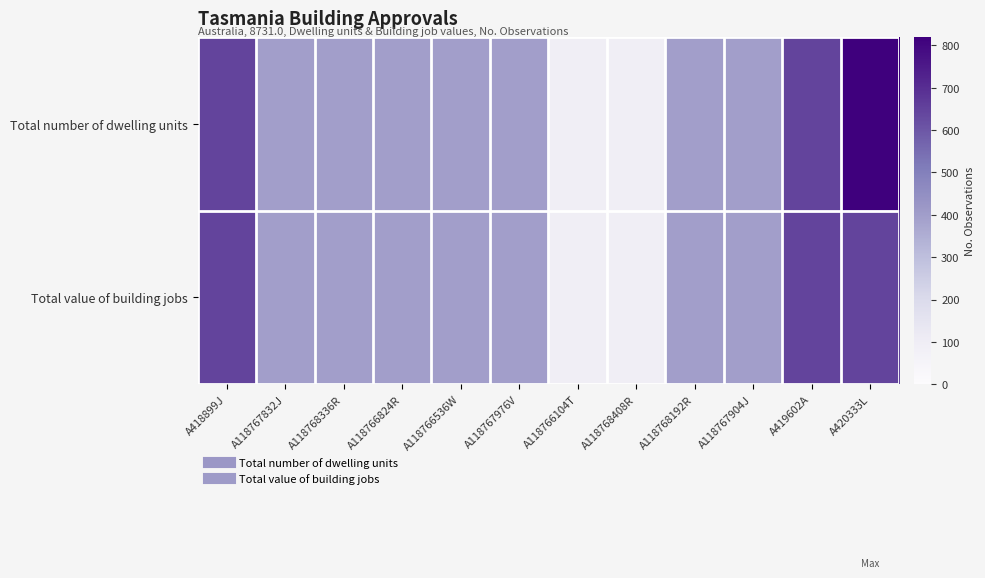

Reading left to right, extract all data points from this chart.

Total number of dwelling units: A418899J=646	A118767832J=394	A118768336R=394	A118766824R=394	A118766536W=394	A118767976V=394	A118766104T=94	A118768408R=94	A118768192R=394	A118767904J=394	A419602A=646	A420333L=820
Total value of building jobs: A418899J=646	A118767832J=394	A118768336R=394	A118766824R=394	A118766536W=394	A118767976V=394	A118766104T=94	A118768408R=94	A118768192R=394	A118767904J=394	A419602A=646	A420333L=646